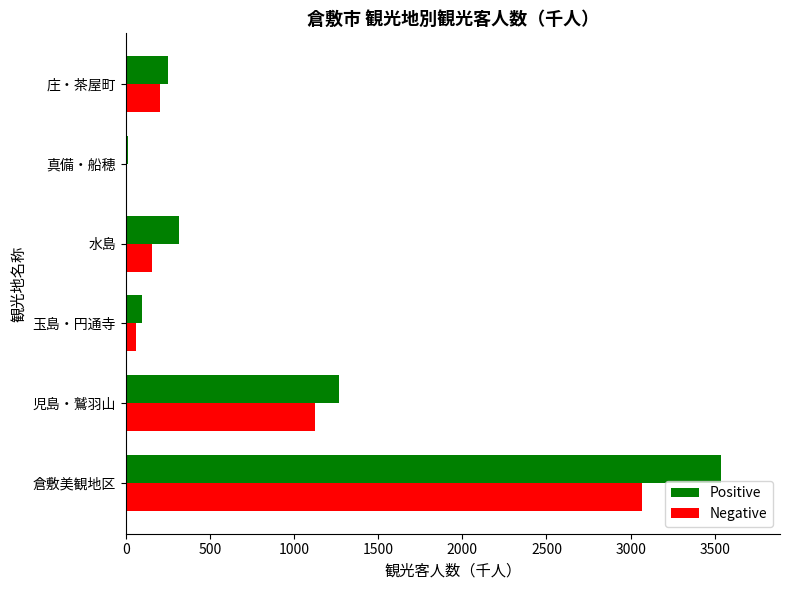

True or false: Positive has a value of 4972 at 倉敷美観地区.

False